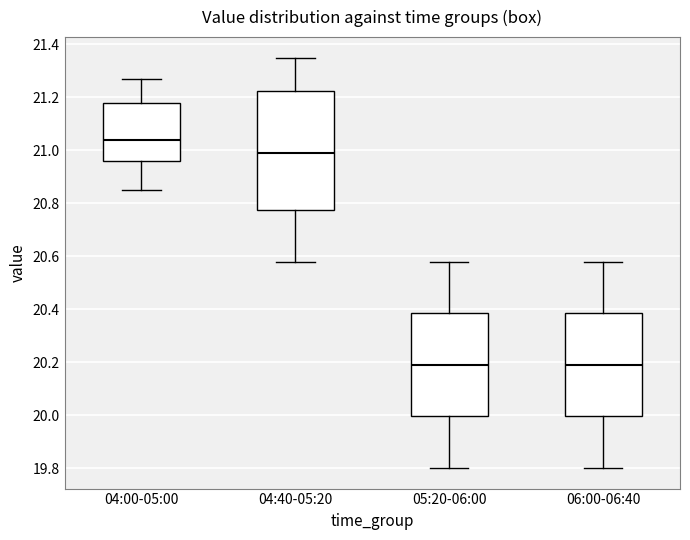

Where does the lower whisker of the box for 05:20-06:00 end on the y-axis? The values are not printed on the chart, so give them approximately, as read against the axis.

19.80